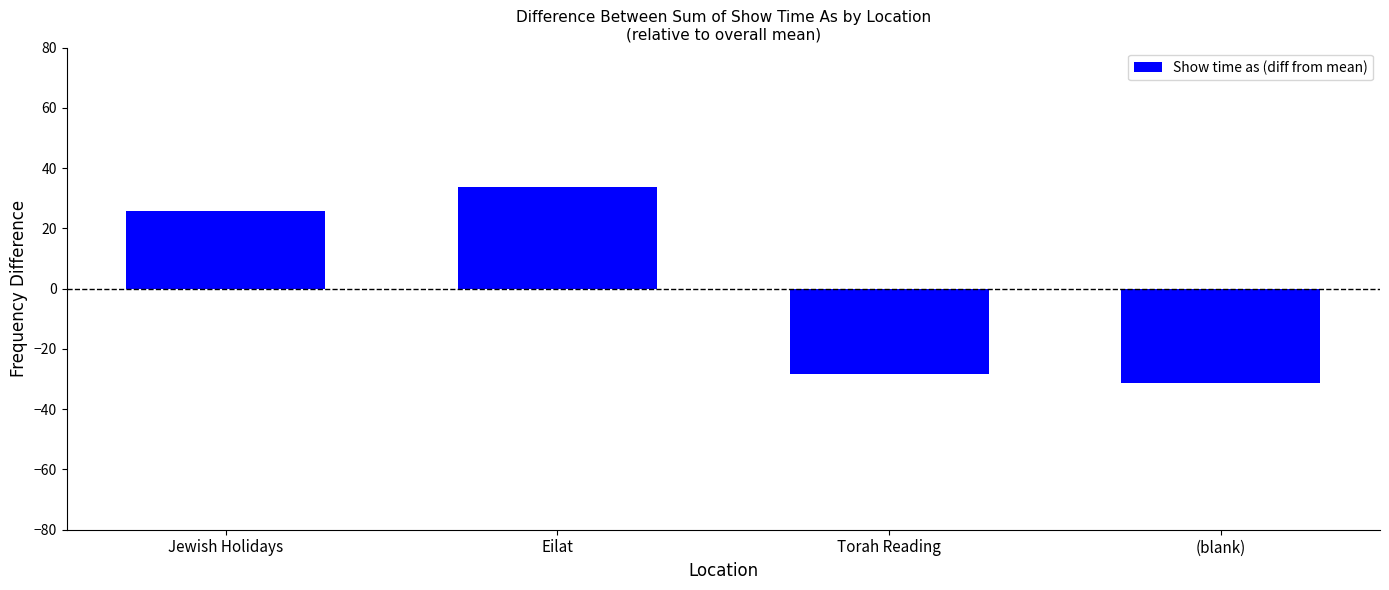

List the labels in order of value, largest first.

Eilat, Jewish Holidays, Torah Reading, (blank)